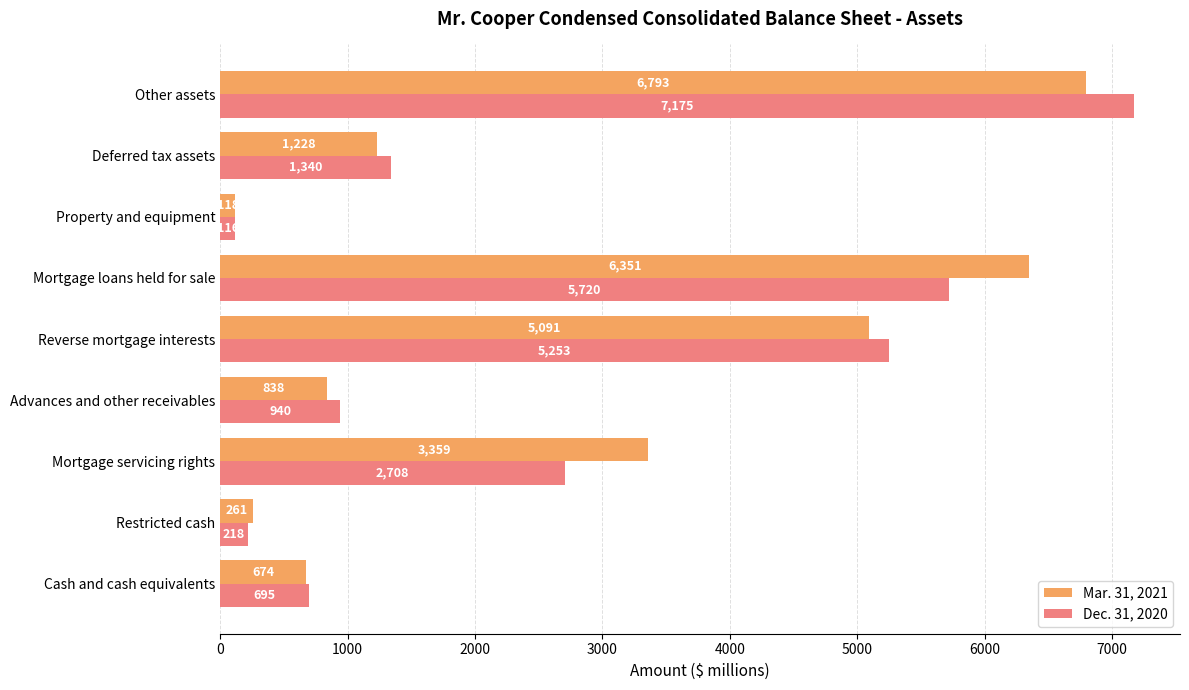

Which label corresponds to the smallest value in the chart?

Property and equipment